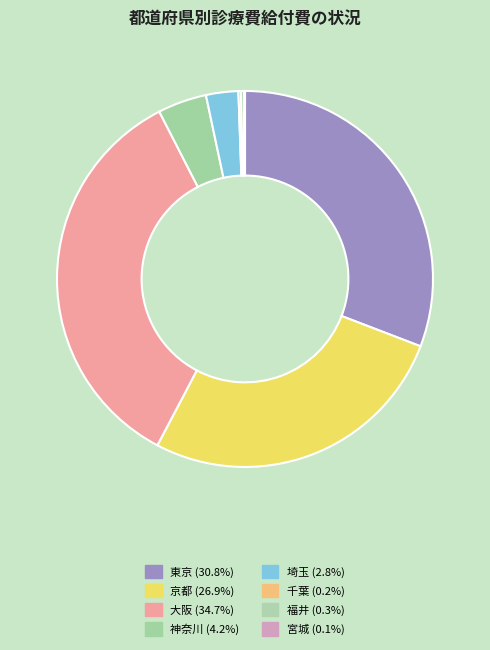

How many segments does this pie chart have?

8